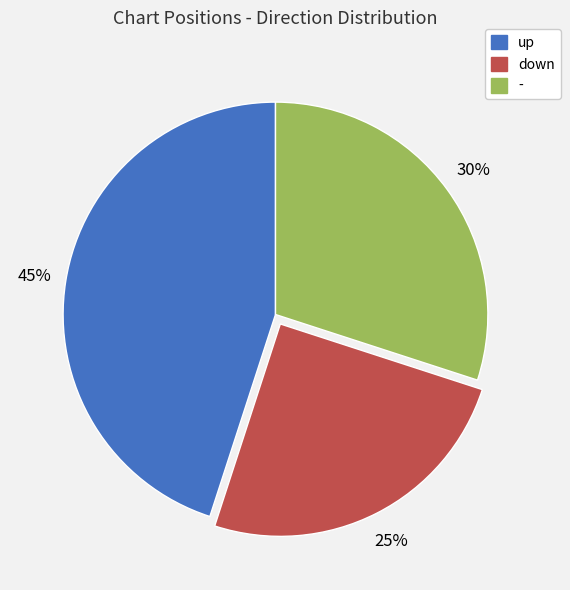

Which category has the biggest portion of the pie?

up